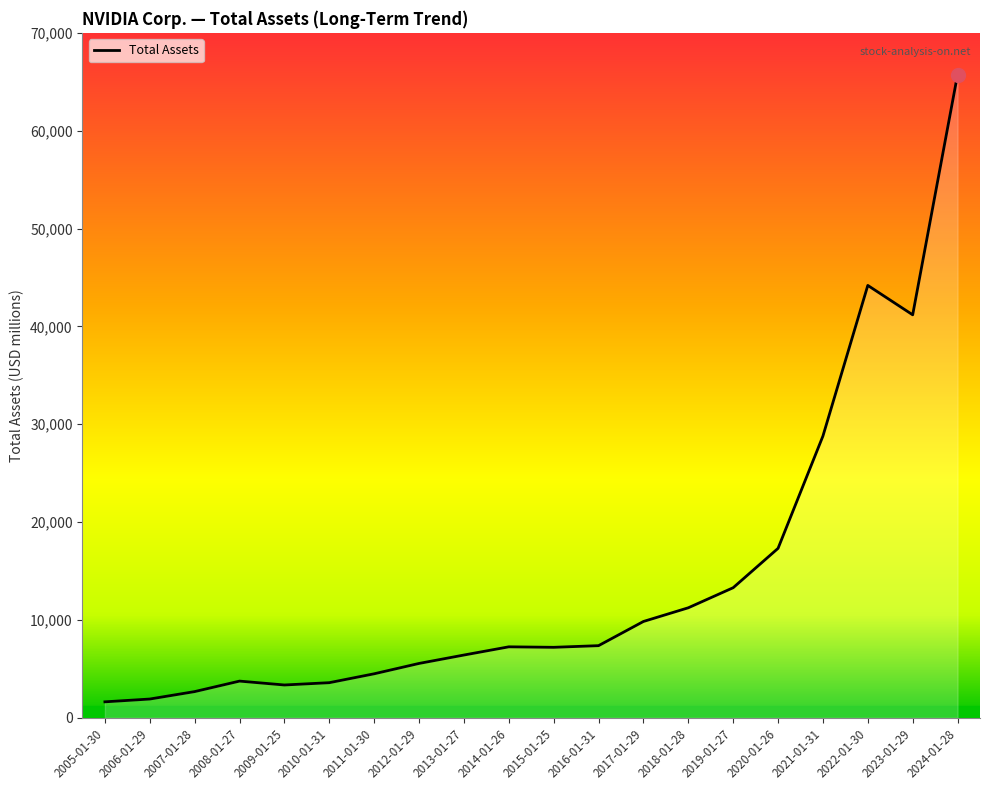

How many lines are shown in the chart?

1